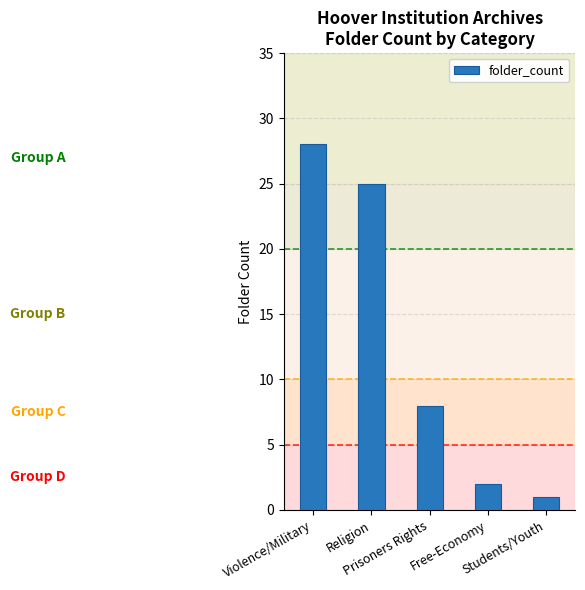

Is it true that the value at Religion is 42?

False